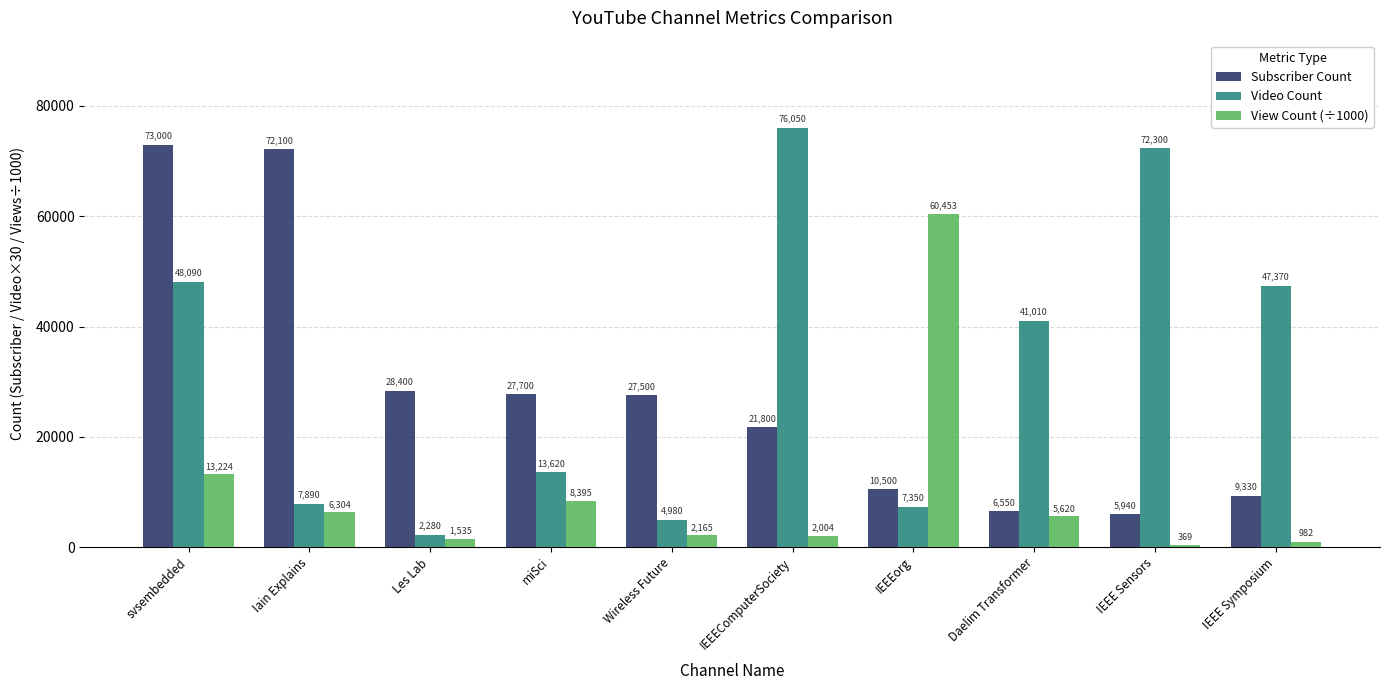

What is the total value across all series at IEEEorg?

78303